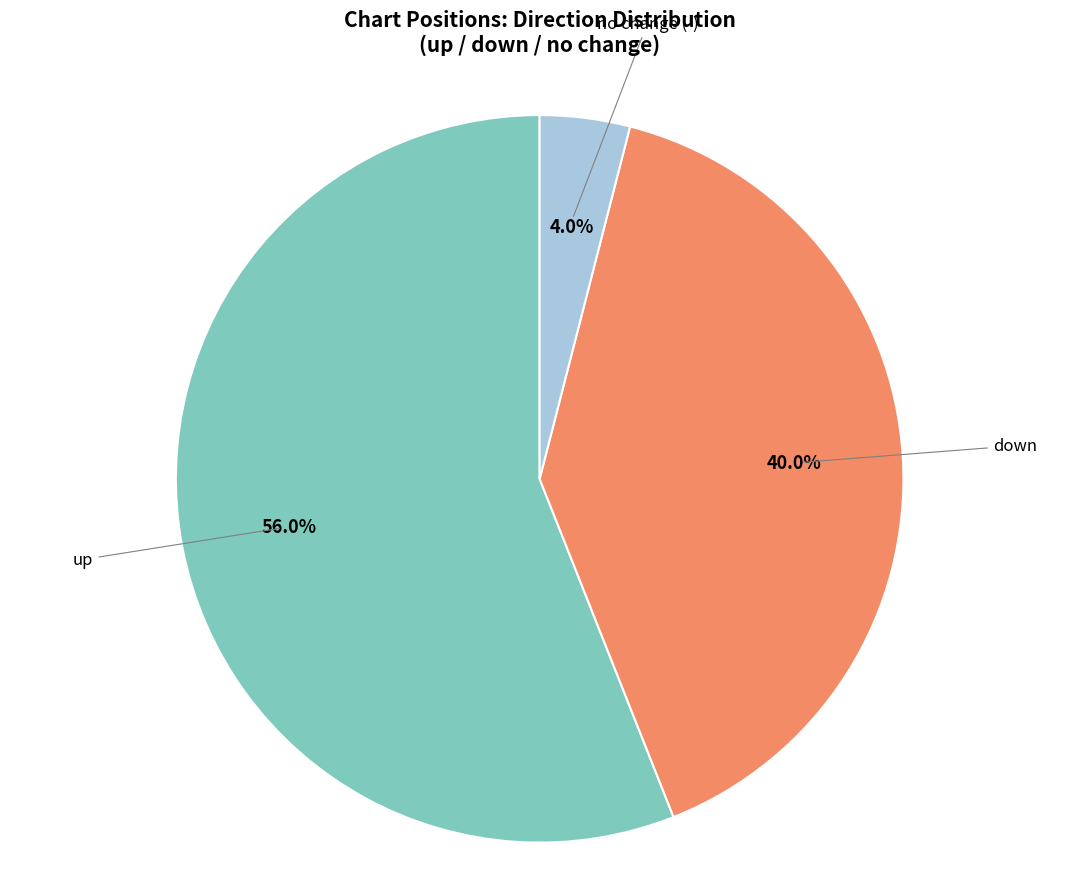

Does any single category account for the majority?

Yes